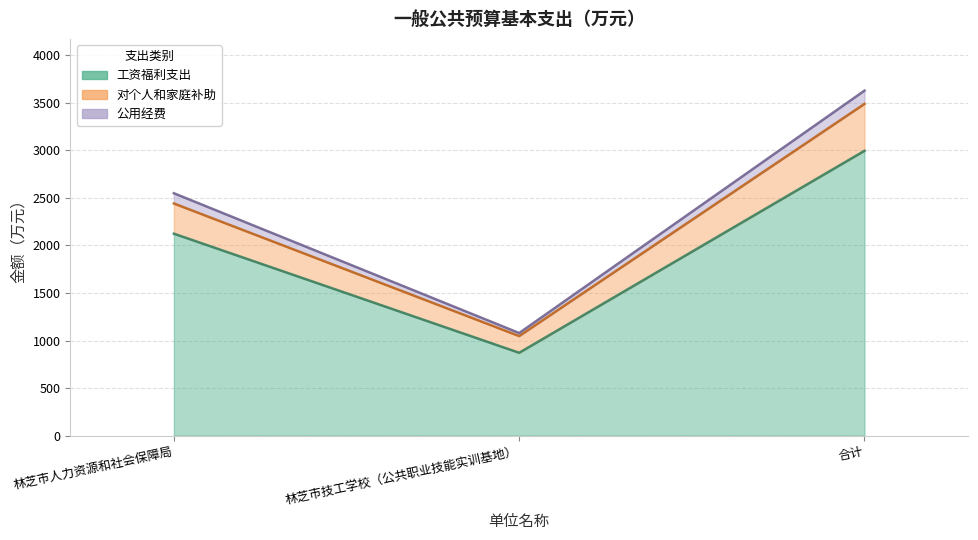

Which has a higher value, 林芝市技工学校（公共职业技能实训基地） or 合计?

合计